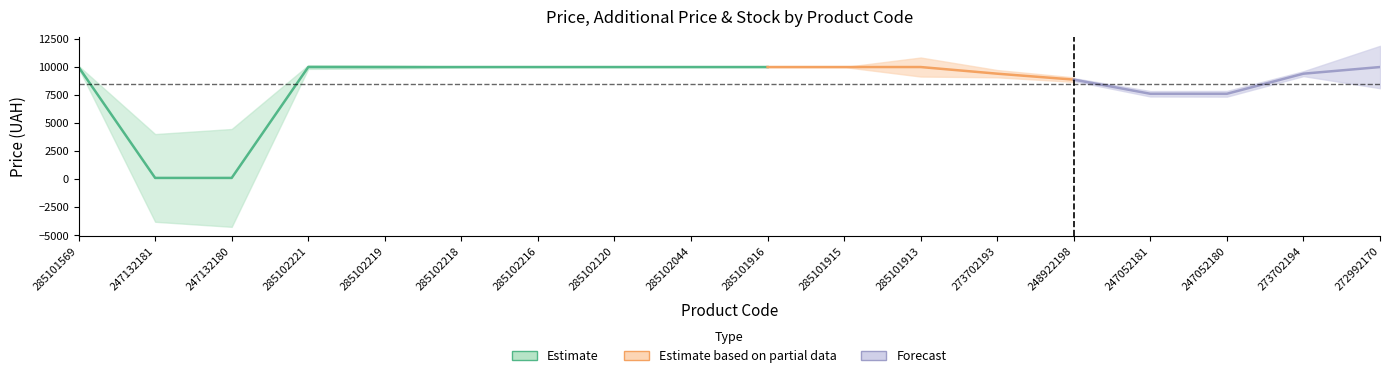

What position from the left is 285101913?

12